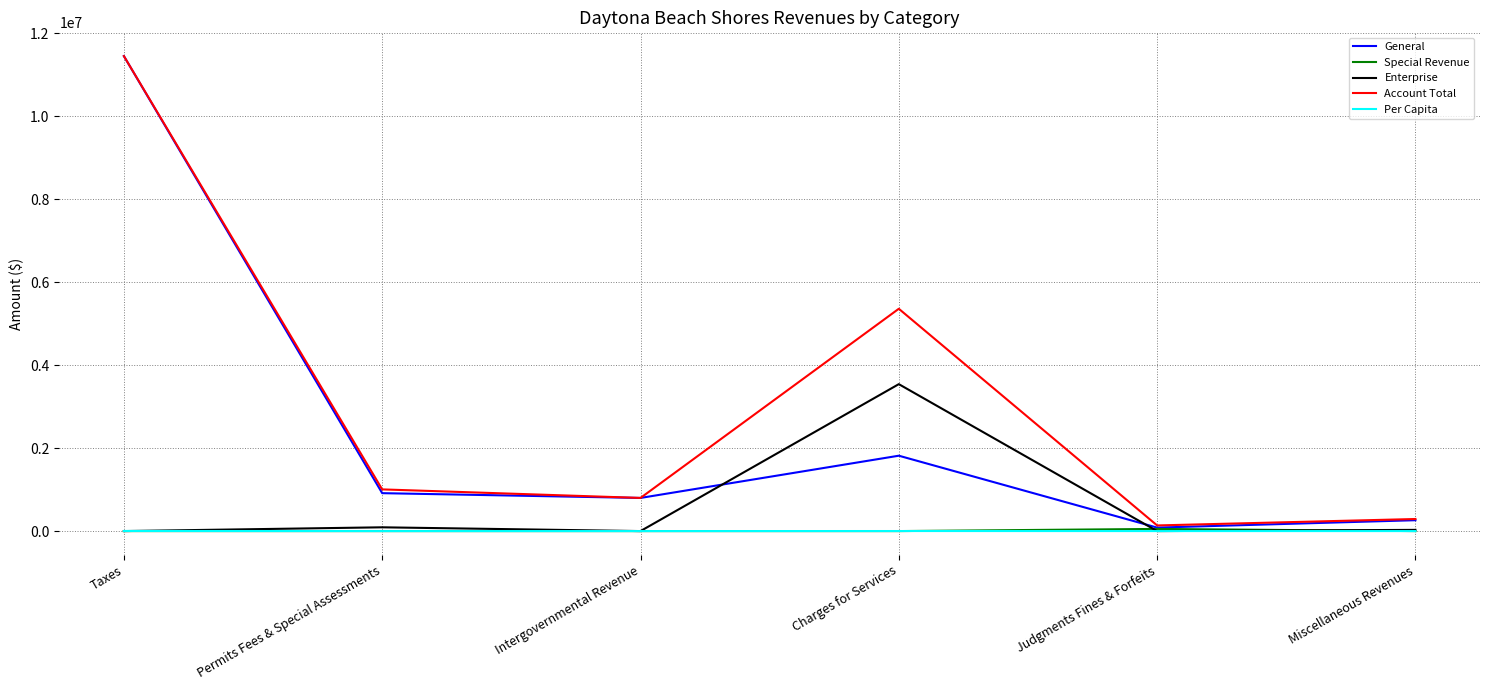

How many values in the Per Capita series are below 234?

3